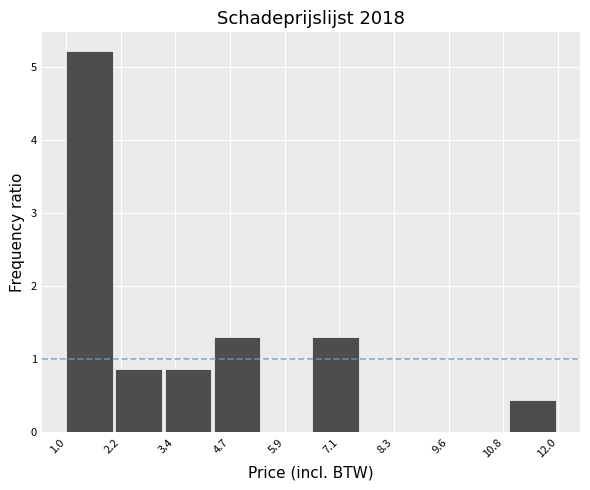

Reading left to right, transcribe this chart: for each bar, give the range it covers on the x-axis and its height. Neither the bar edges nor the heights are printed on the chart, so give them approximately, as read against the axes.

1.0 to 2.1: 5.2
2.1 to 3.2: 0.9
3.2 to 4.3: 0.9
4.3 to 5.4: 1.3
5.4 to 6.5: 0
6.5 to 7.6: 1.3
7.6 to 8.7: 0
8.7 to 9.8: 0
9.8 to 10.9: 0
10.9 to 12.0: 0.4